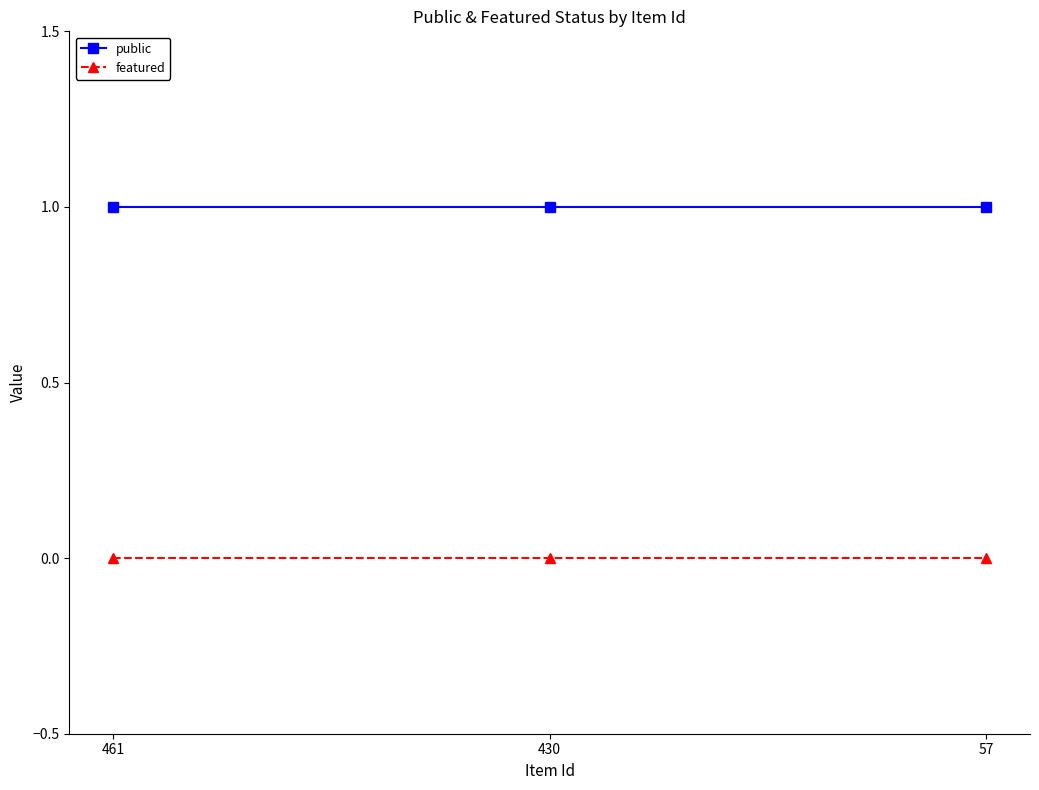

Is this an area chart (filled region under the line)?

No